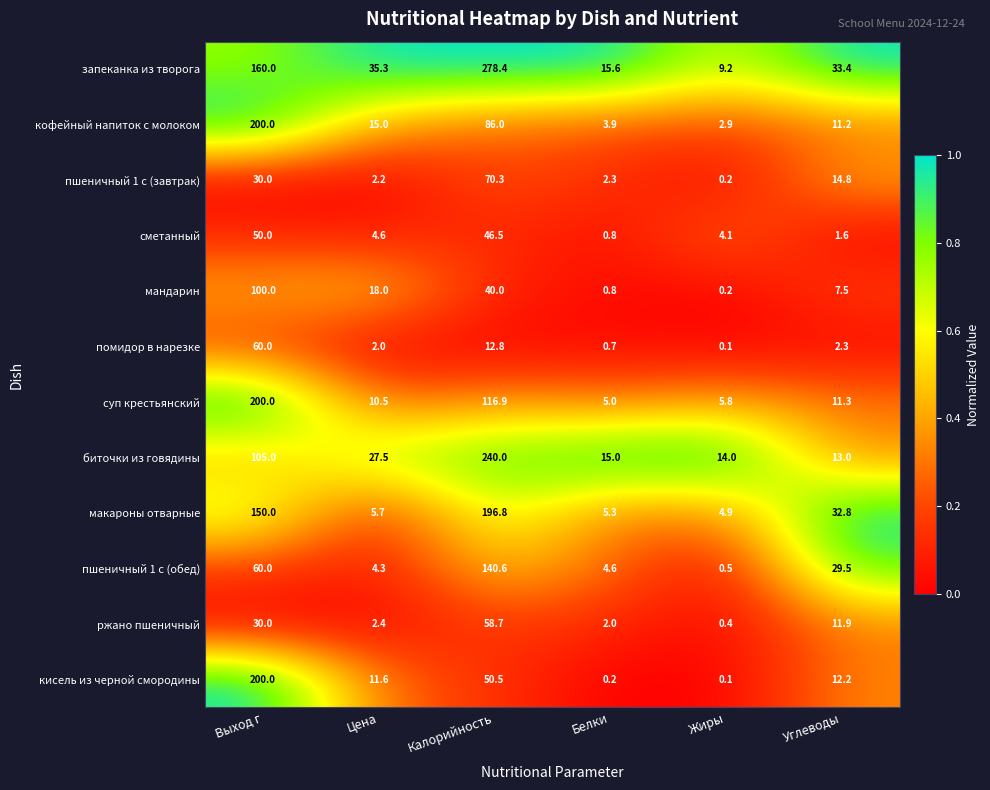

What is the difference between the помидор в нарезке values at Цена and Белки?

1.3